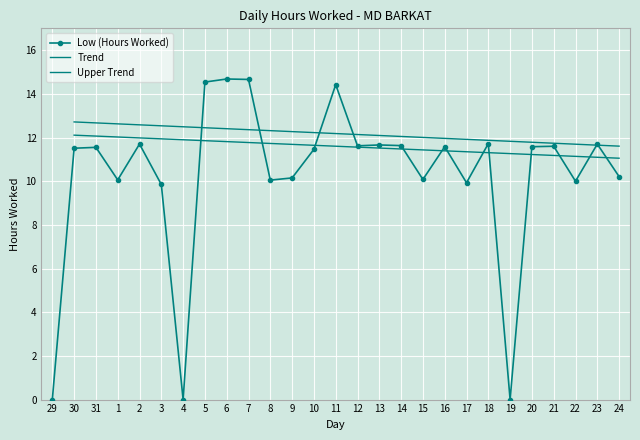

What is the change in value from 15 to 22?

-0.1